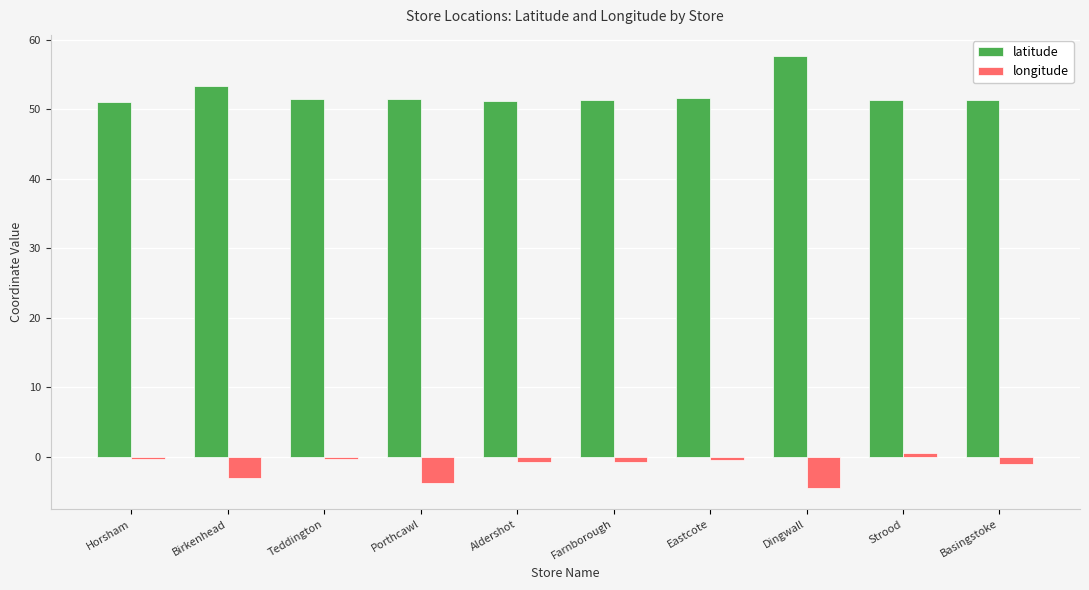

What is the sum of all longitude values?

-14.3